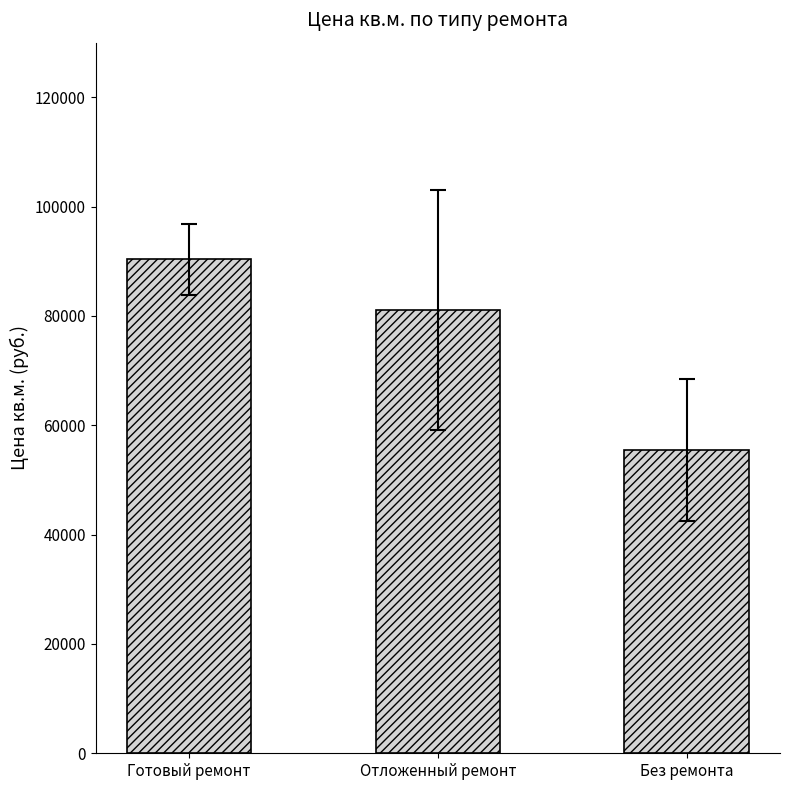

What is the smallest value displayed?

55451.1